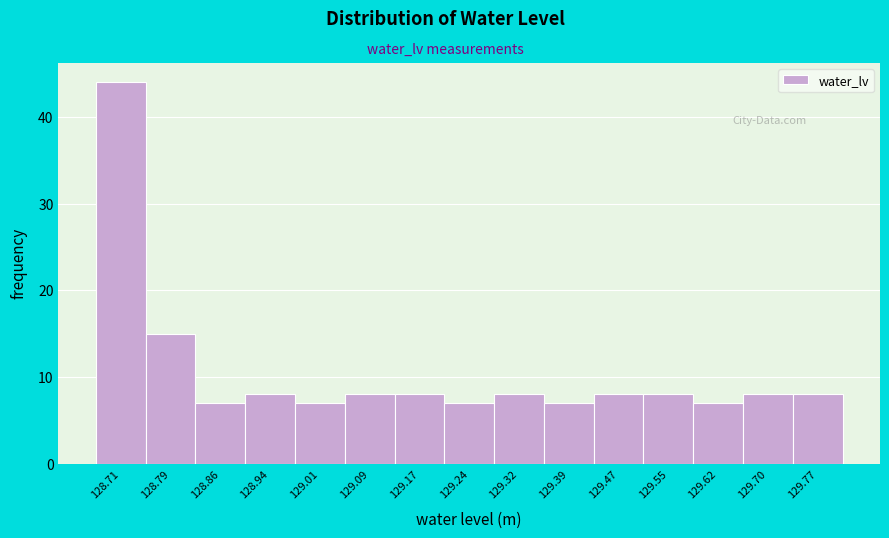

Reading right to left, extract all data points from this chart.

8	8	7	8	8	7	8	7	8	8	7	8	7	15	44